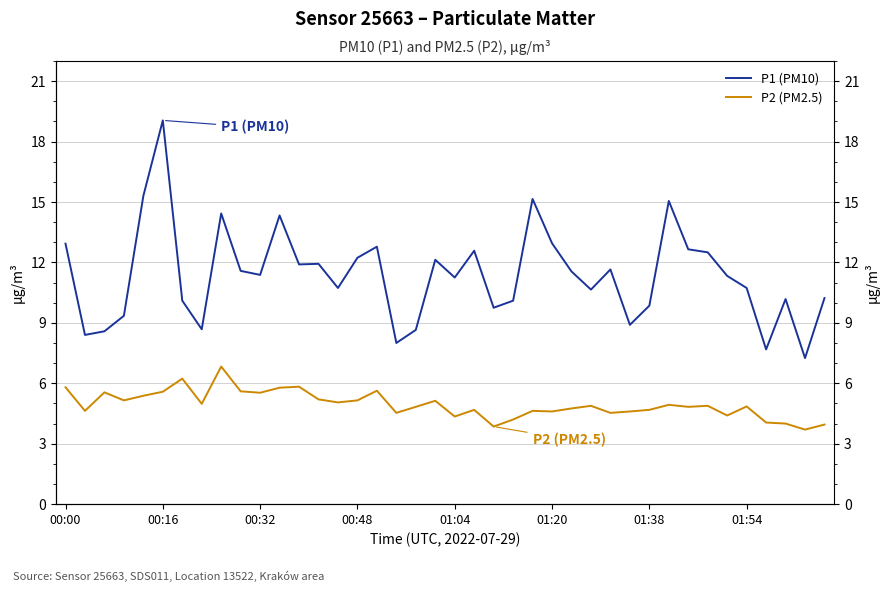

True or false: P2 (PM2.5) has more than 2 points higher than both neighbors.

True